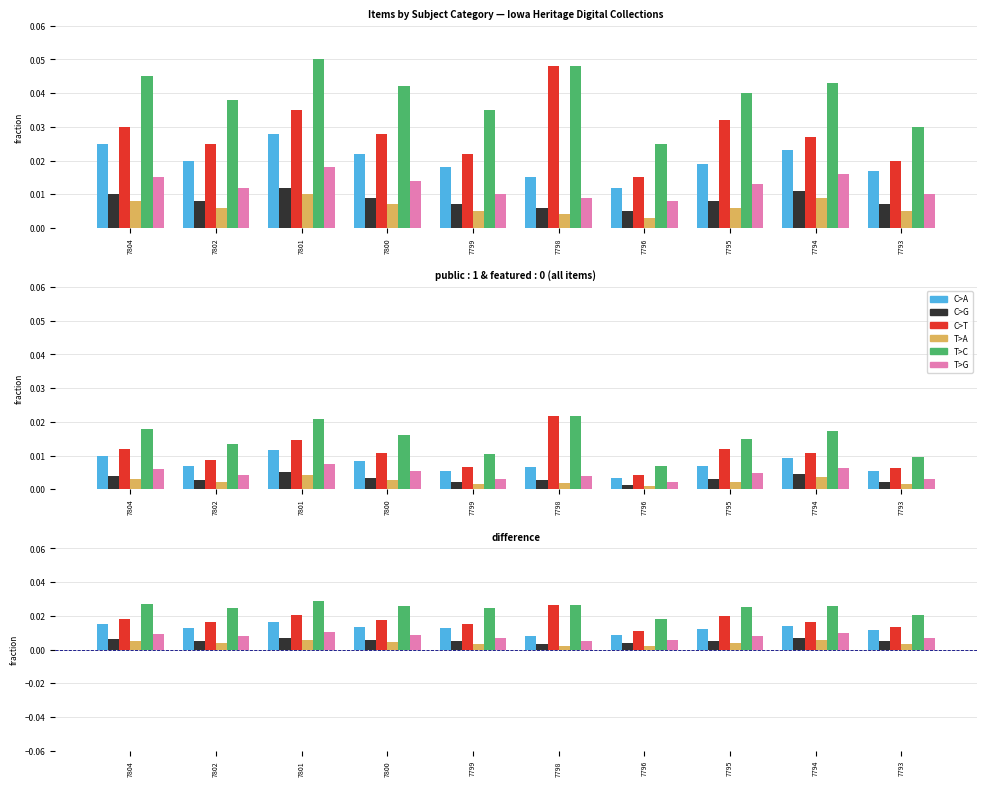

Which label corresponds to the smallest value in the chart?

7796